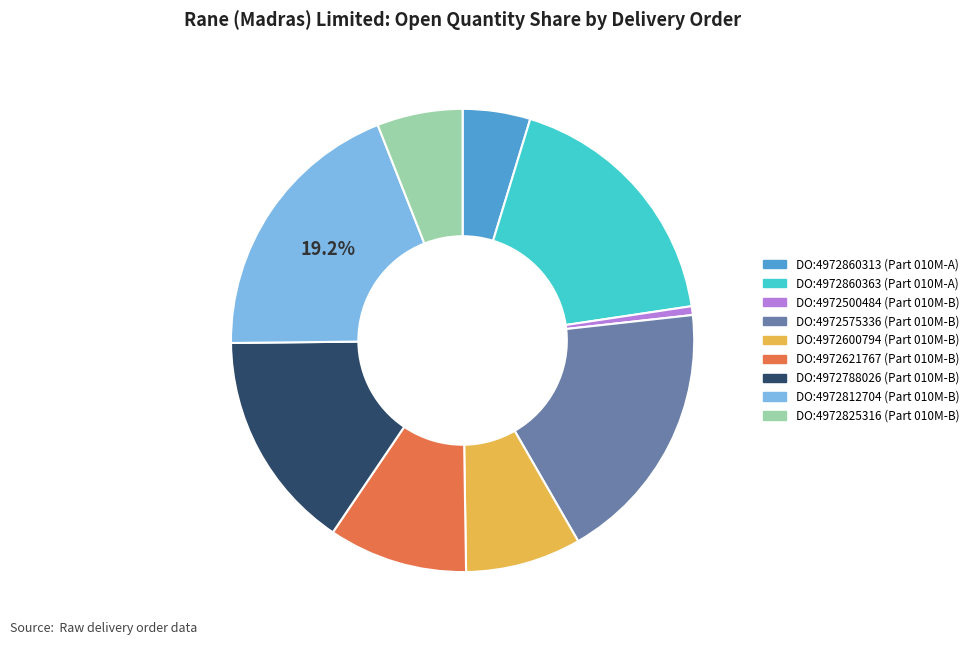

Rank the categories by value from highest to lowest.

DO:4972812704 (Part 010M-B), DO:4972575336 (Part 010M-B), DO:4972860363 (Part 010M-A), DO:4972788026 (Part 010M-B), DO:4972621767 (Part 010M-B), DO:4972600794 (Part 010M-B), DO:4972825316 (Part 010M-B), DO:4972860313 (Part 010M-A), DO:4972500484 (Part 010M-B)